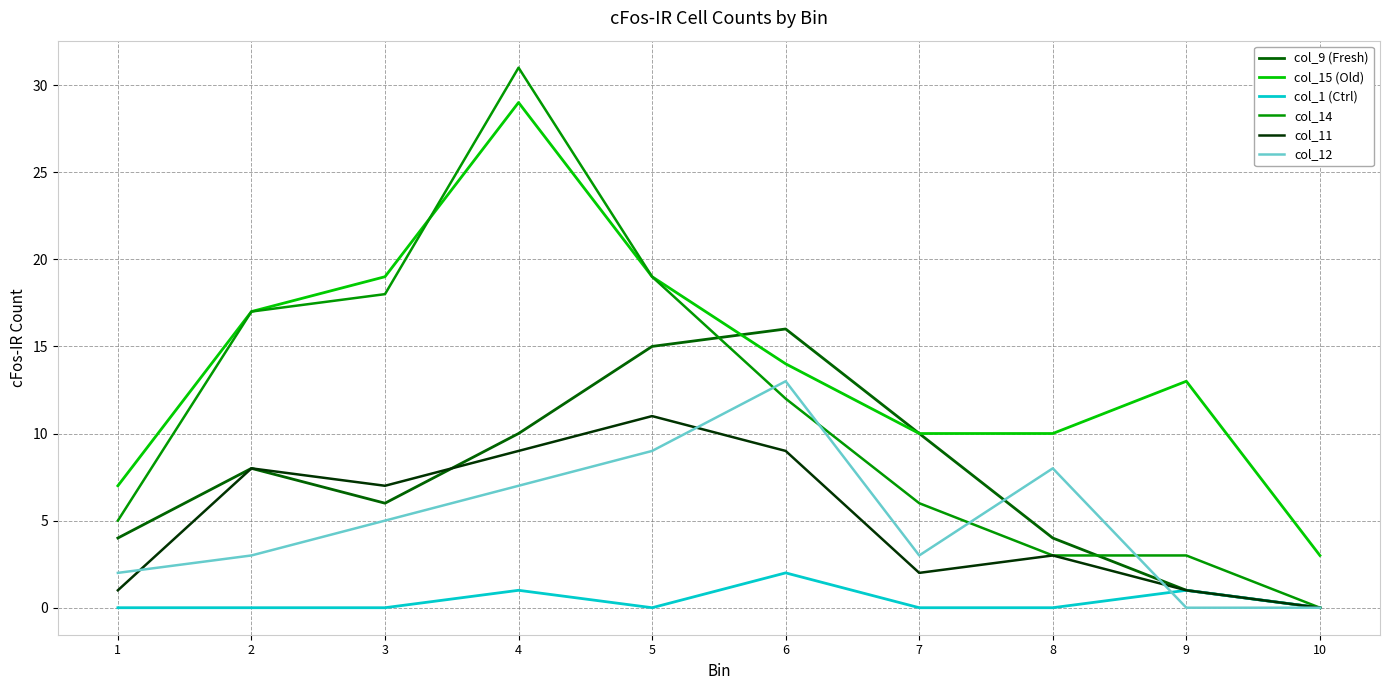

True or false: col_12 has more than 0 points higher than both neighbors.

True